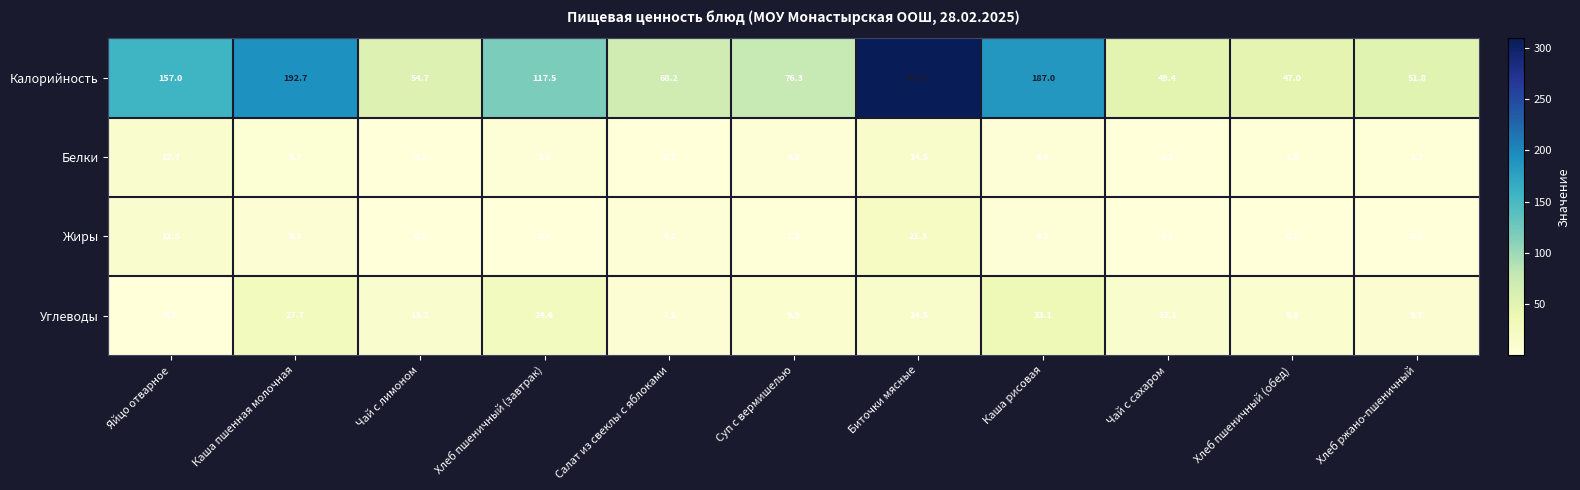

At which label is Калорийность closest to 178?

Каша рисовая